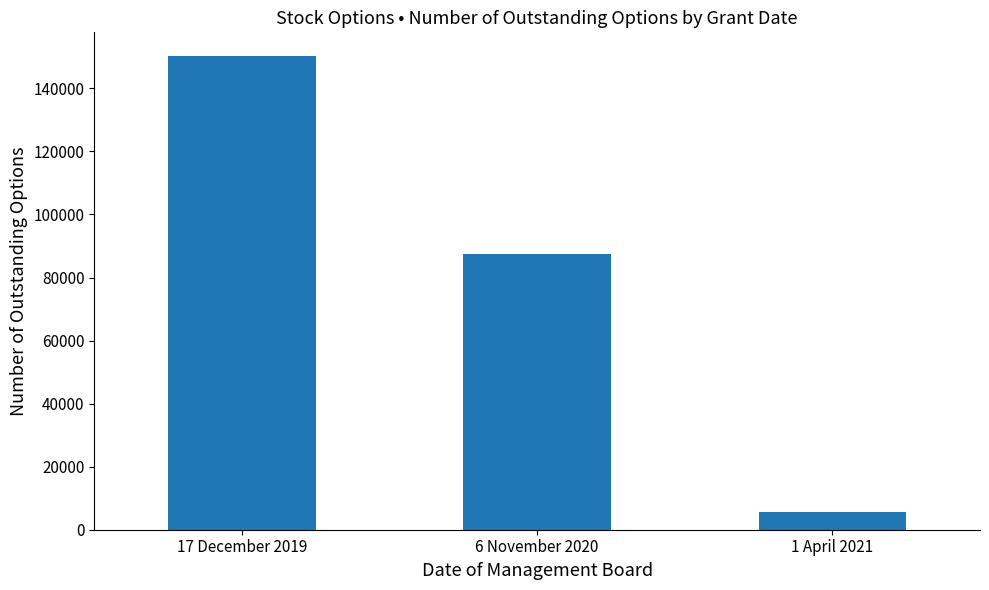

The value at 1 April 2021 is 5616. True or false?

True